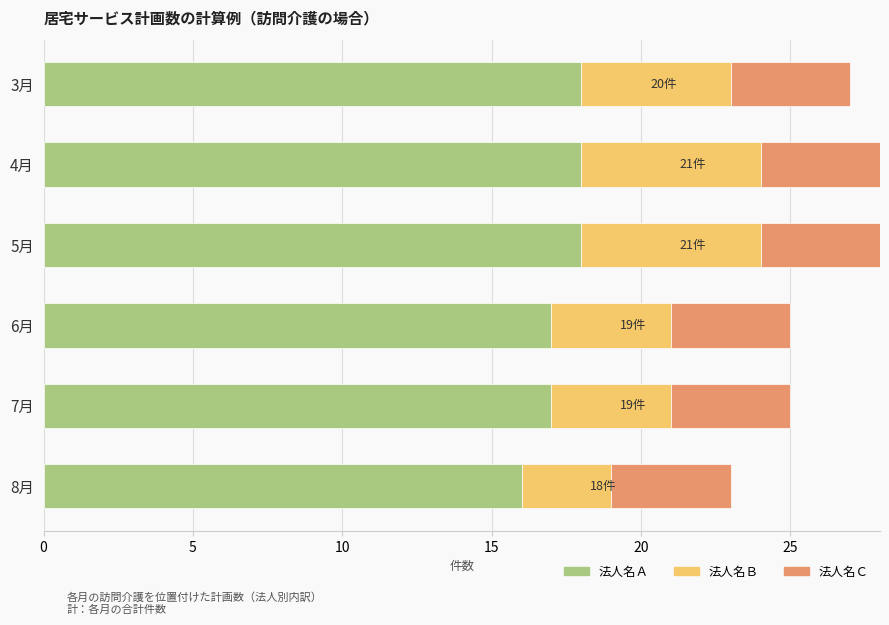

What is the sum of all 法人名Ａ values?

104